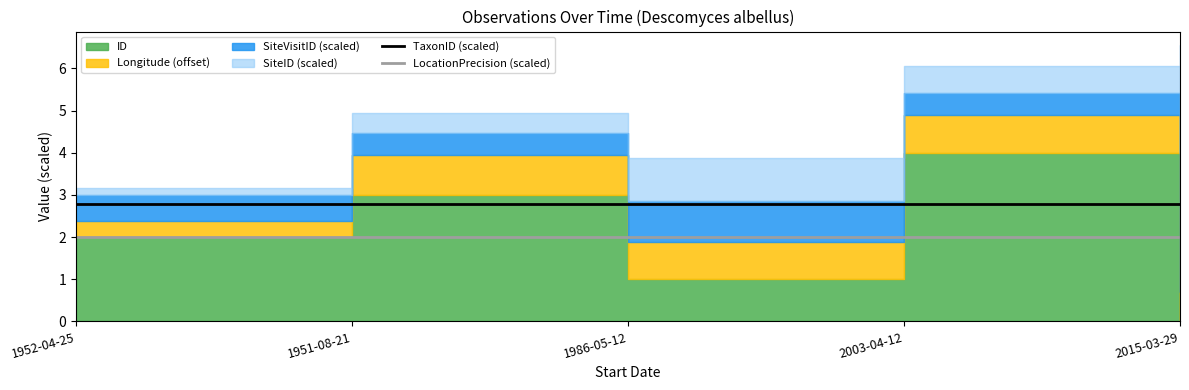

Count the number of categories in the chart.

5